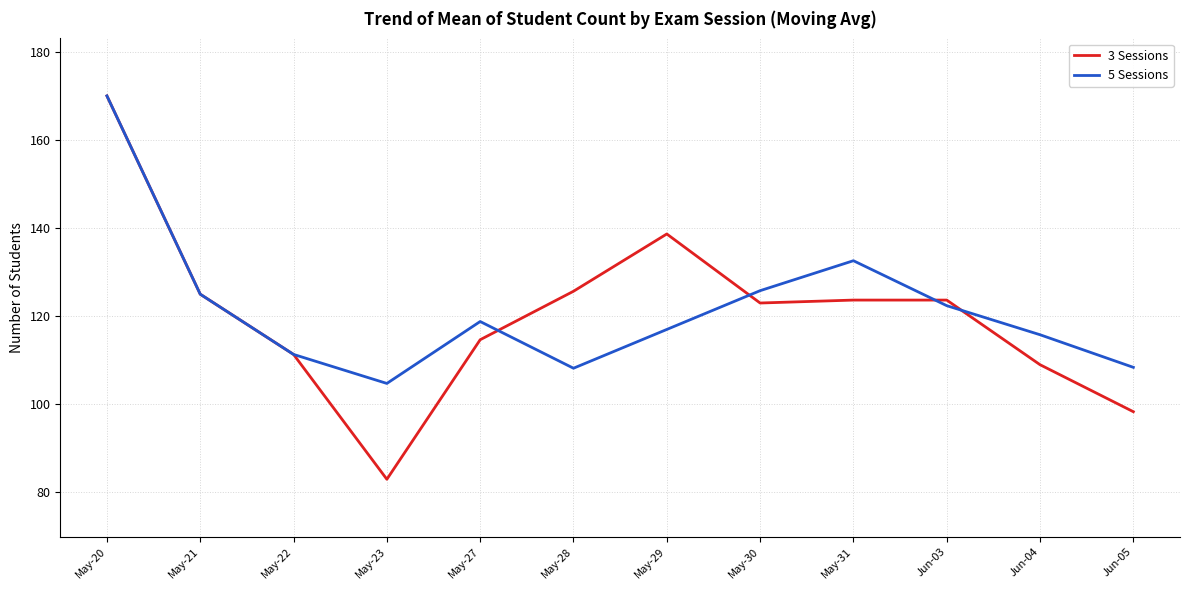

At which label does 3 Sessions reach its minimum?

May-23